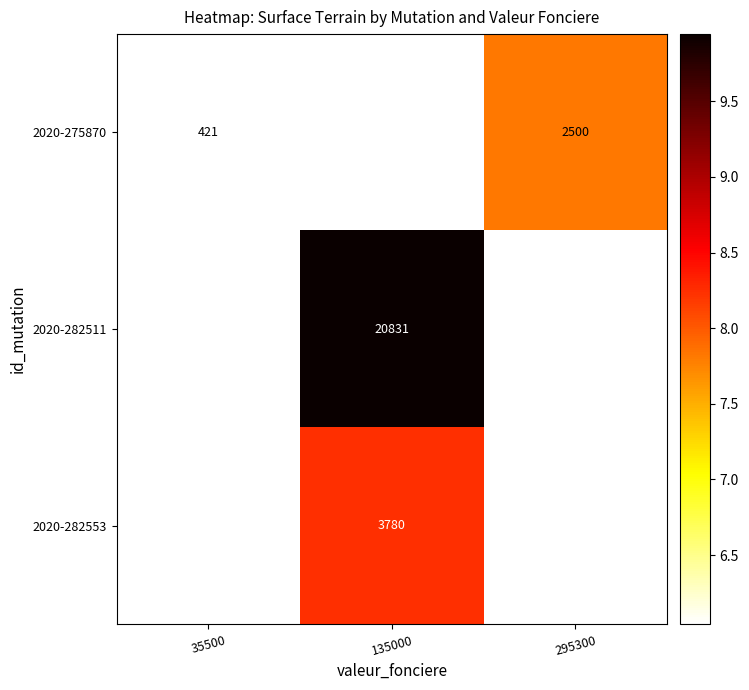

At which label does 2020-282553 reach its minimum?

35500